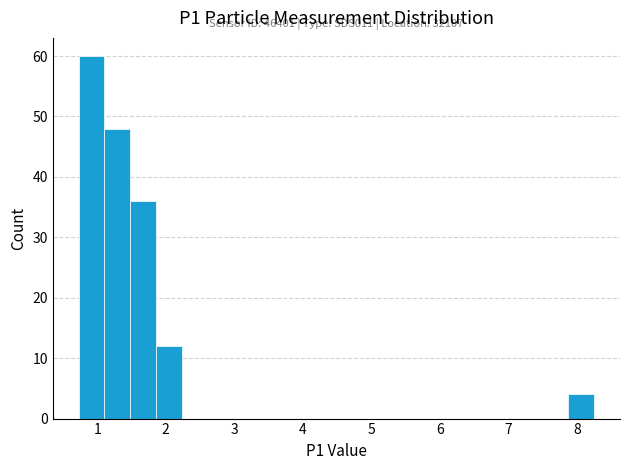

Around what value on the x-axis is the tallest bar? Give the approximate position of its centre, as read against the axis.

0.9